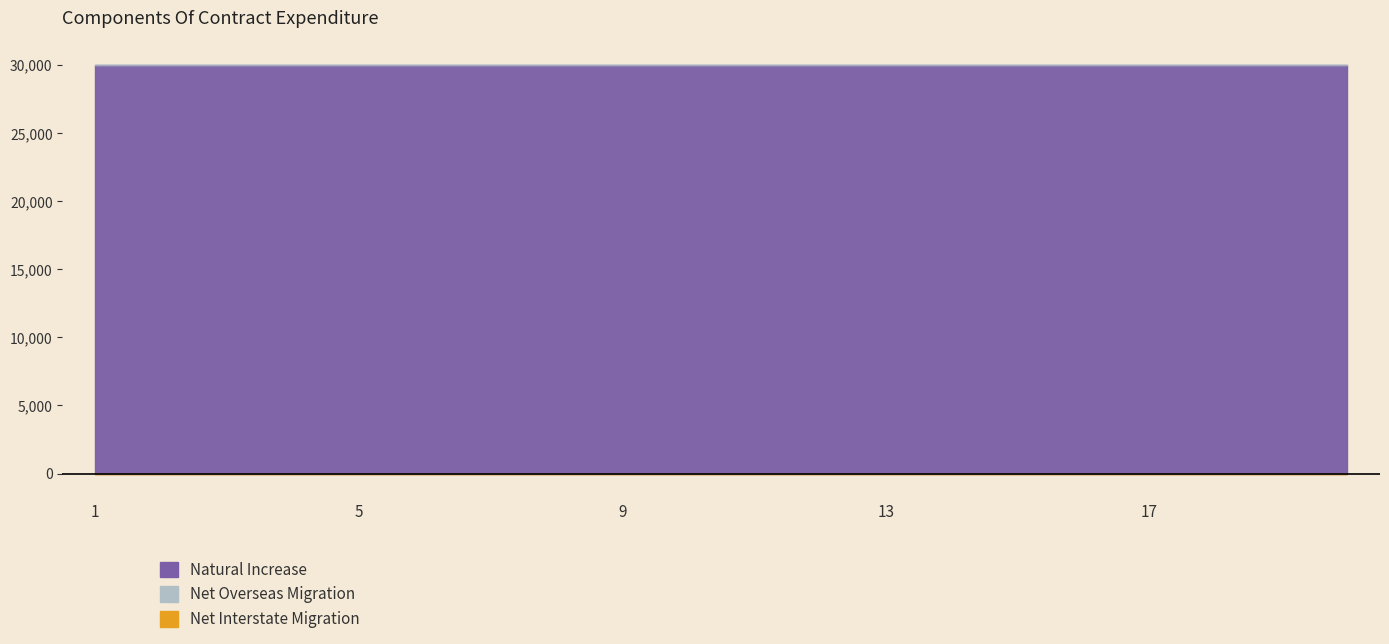

At 6, list the series in order from largest to smallest.

Natural Increase, Net Overseas Migration, Net Interstate Migration